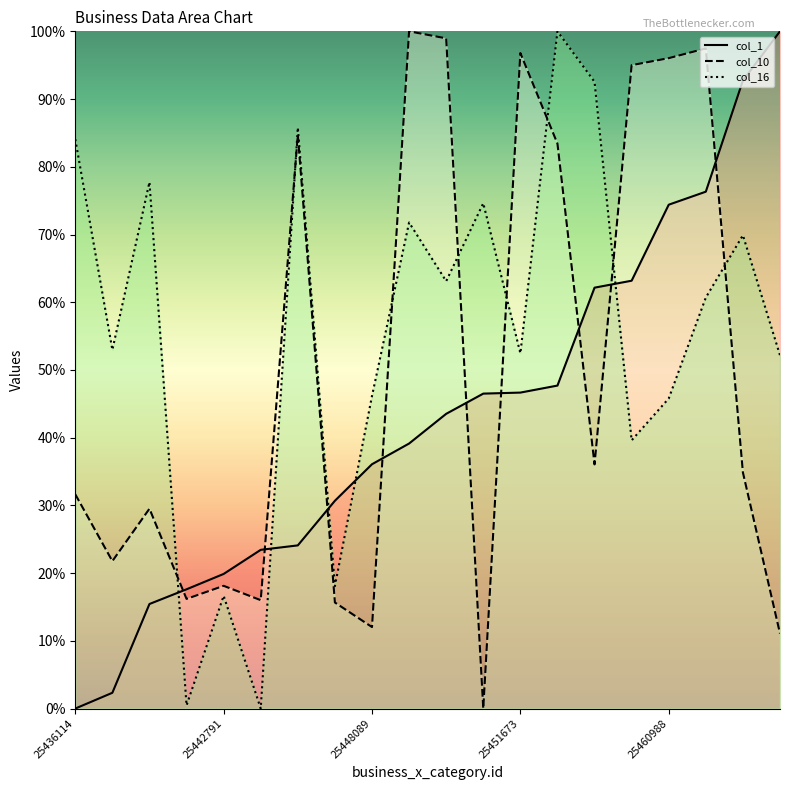

What is the total value across all series at 25452029?

231.1